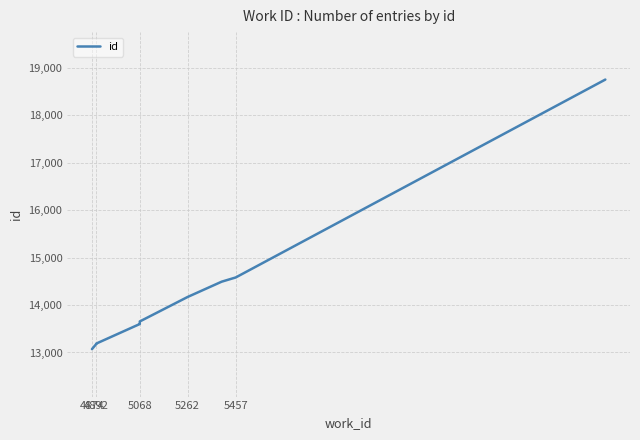

What is the difference between the maximum and minimum values?

5680